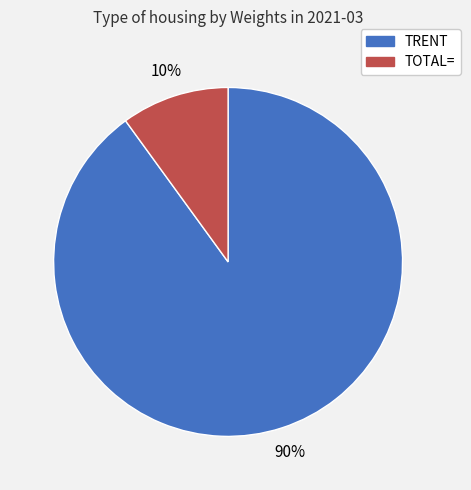

Which category has the smallest portion of the pie?

TOTAL=